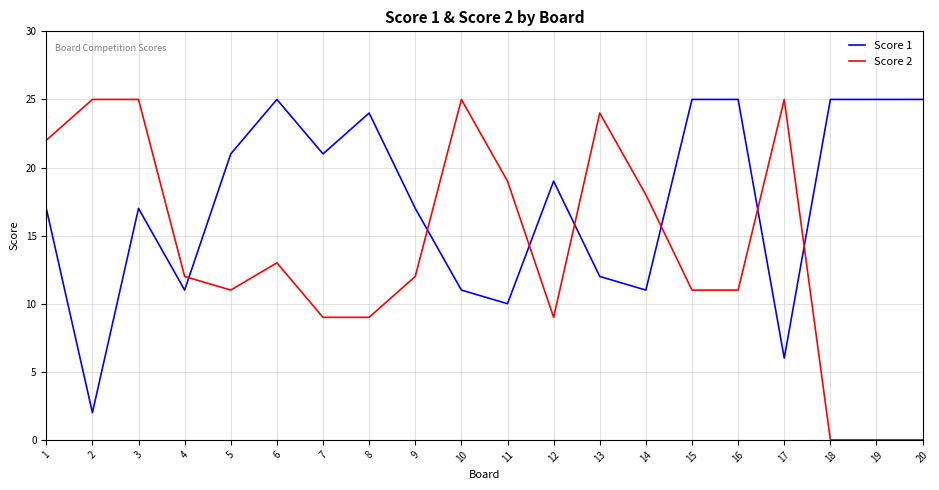

What are all the series names shown in the legend?

Score 1, Score 2